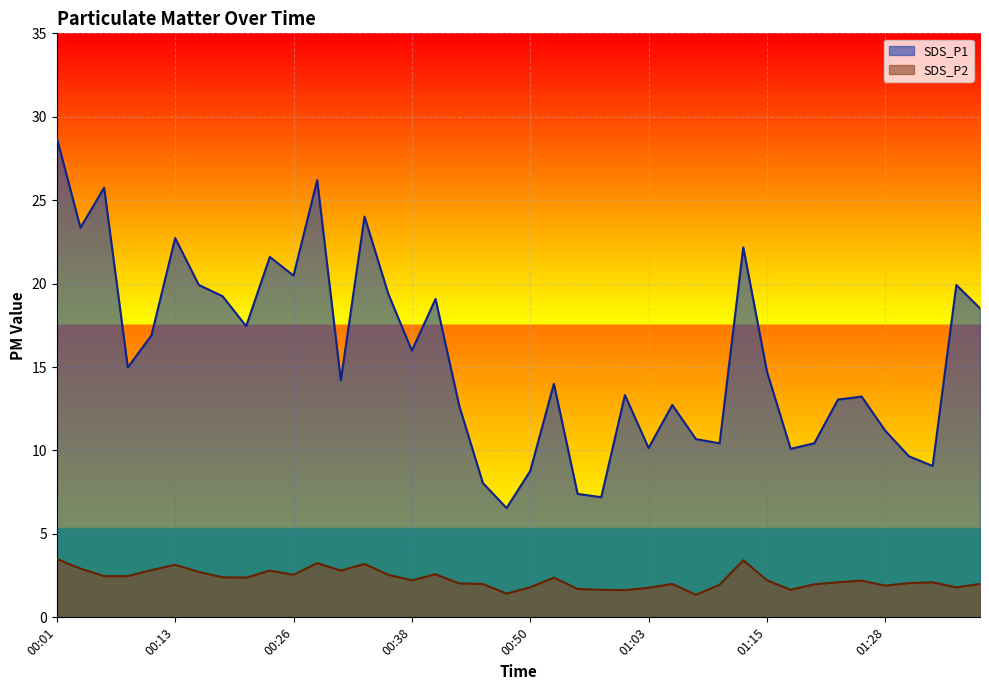

List the series in order of their peak value, lowest first.

SDS_P2, SDS_P1